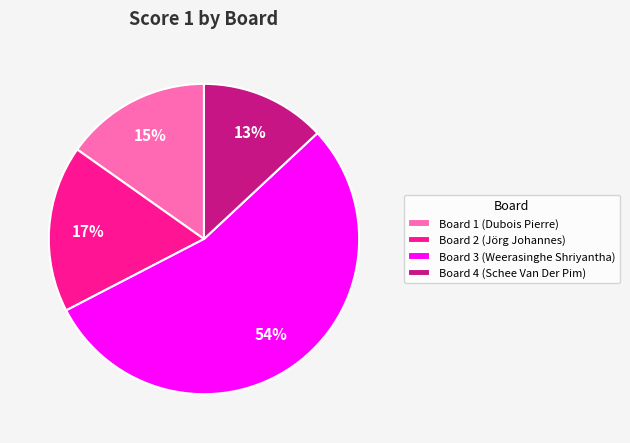

The Board 2 (Jörg Johannes) slice represents 29% of the pie. True or false?

False